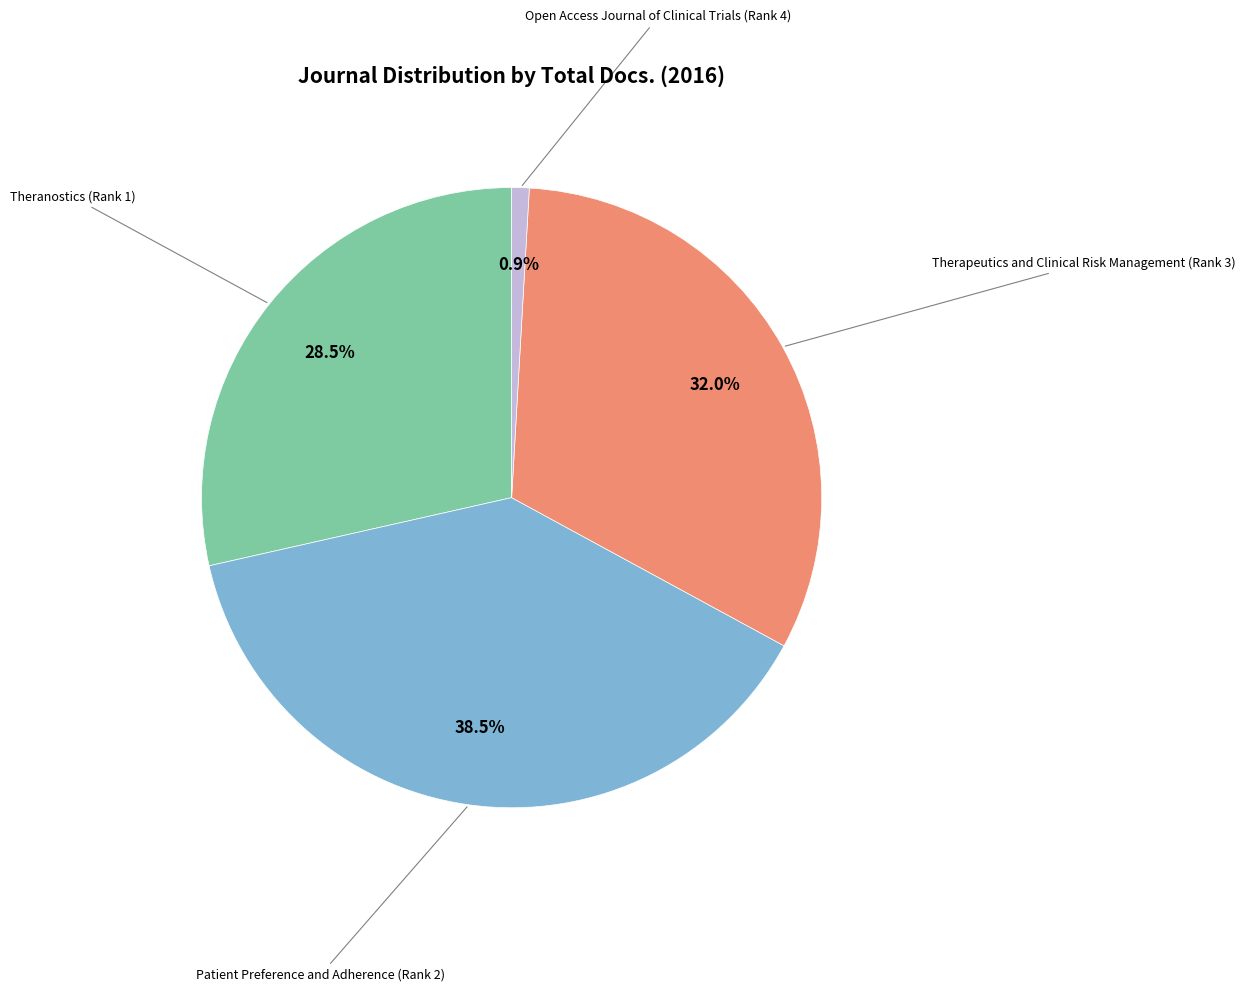

What percentage is the Open Access Journal of Clinical Trials (Rank 4) slice, to the nearest percent?

1%